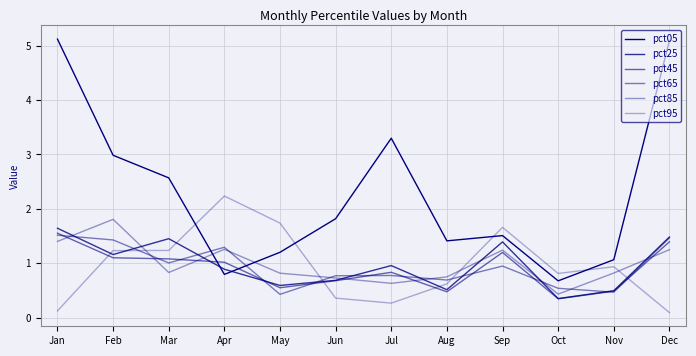

Does the chart display data point markers on the line(s)?

No